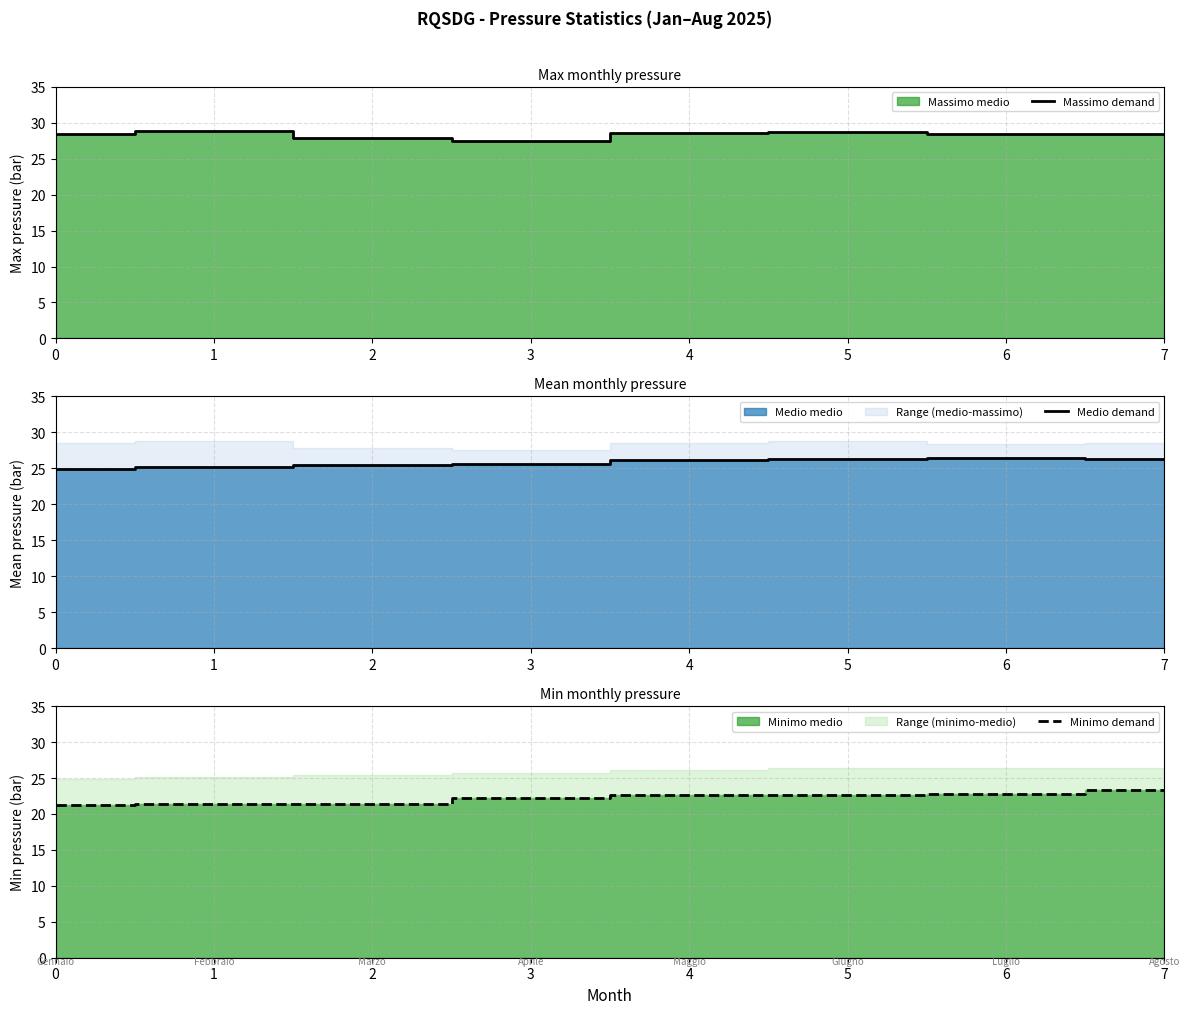

True or false: Massimo demand has a value of 27.9 at 2.

True